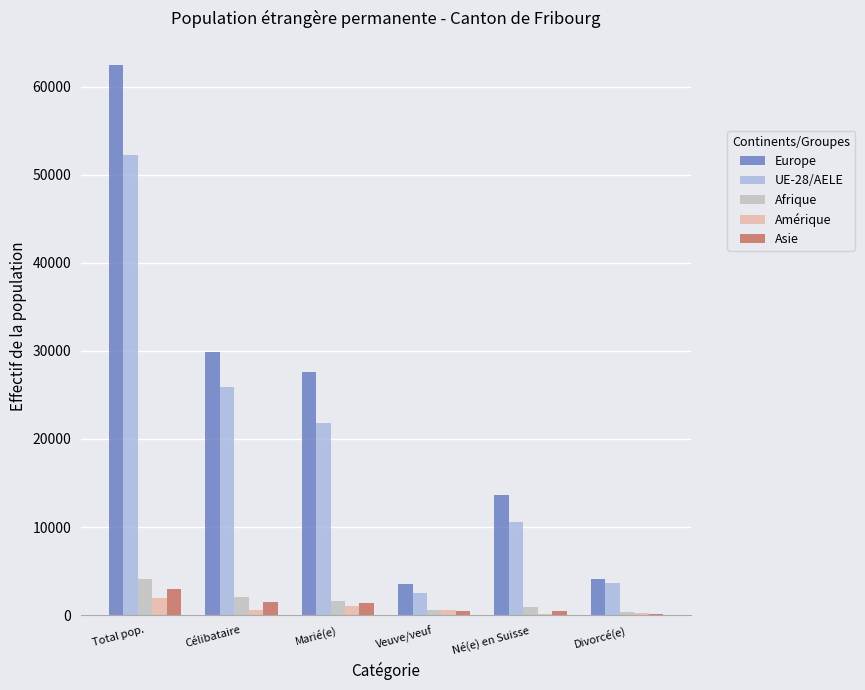

Is it true that Asie equals 466 at Veuve/veuf?

True